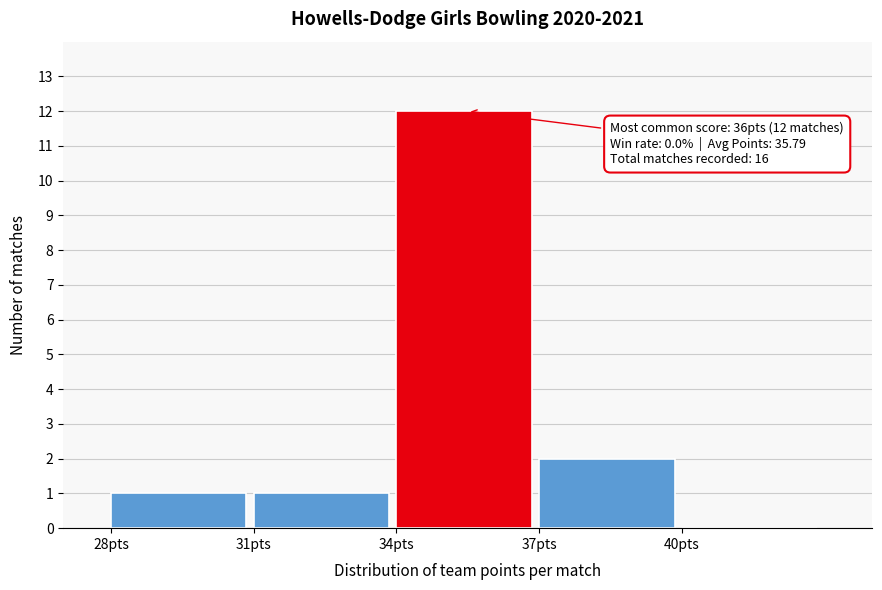

Which range on the x-axis has the tallest bar?

34 to 37